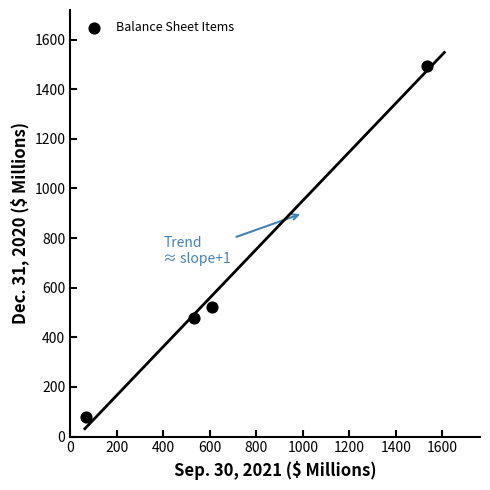

What Y value in the scatter plot is closest to 786?

522